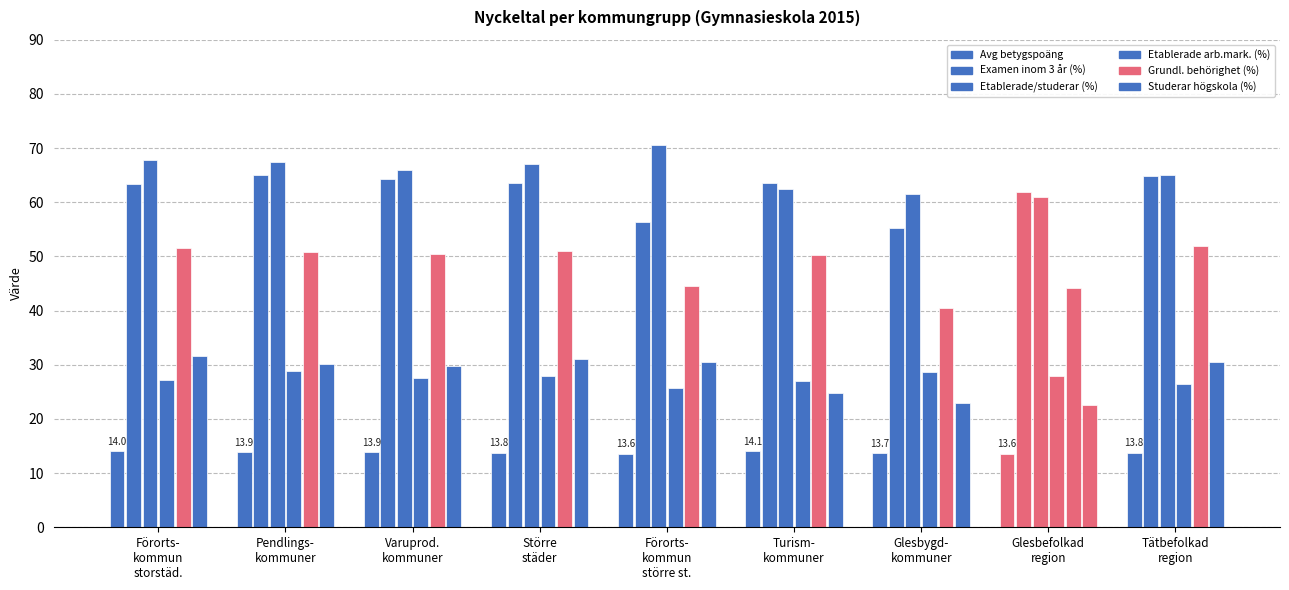

How many distinct data groups are displayed?

6